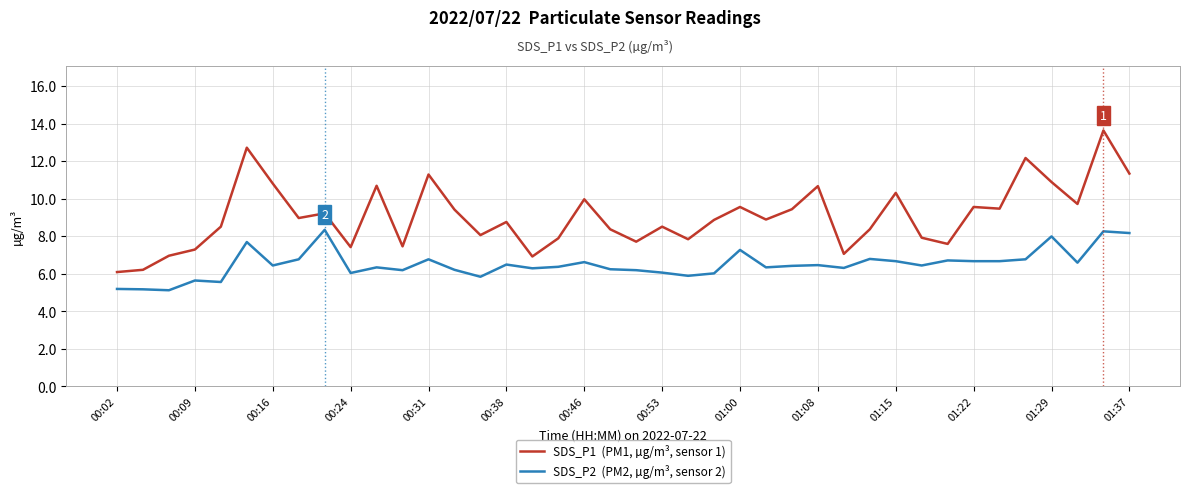

What is the greatest value displayed?

13.7